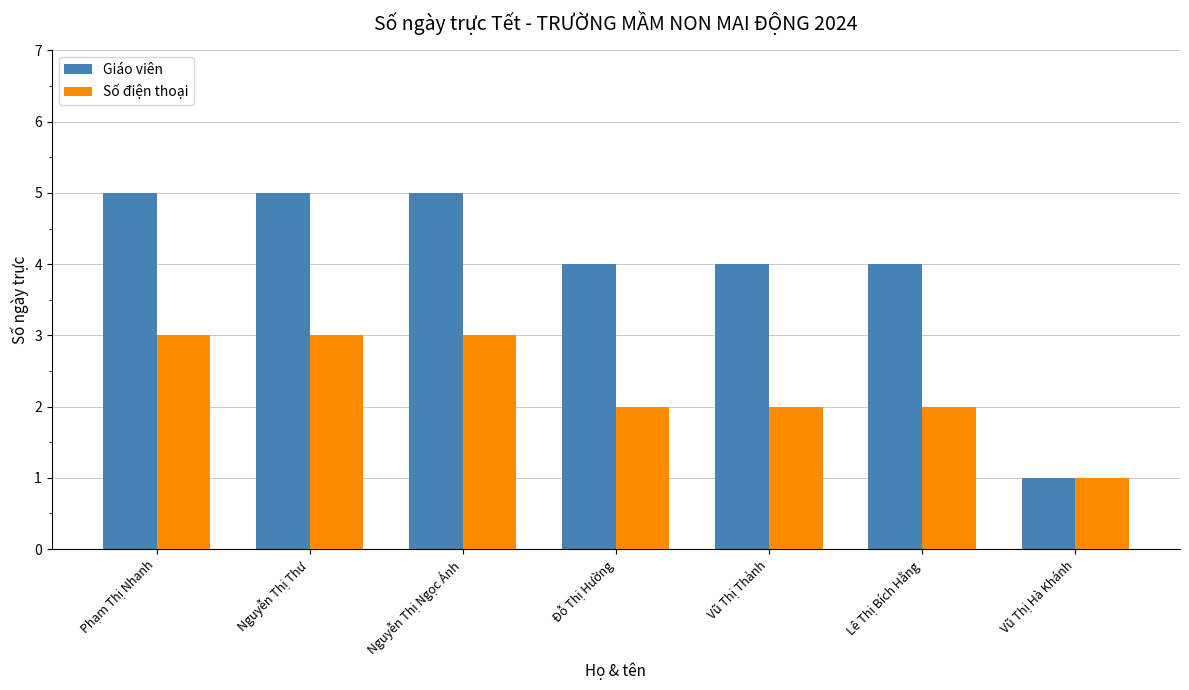

Rank the series by their maximum value, from highest to lowest.

Giáo viên, Số điện thoại